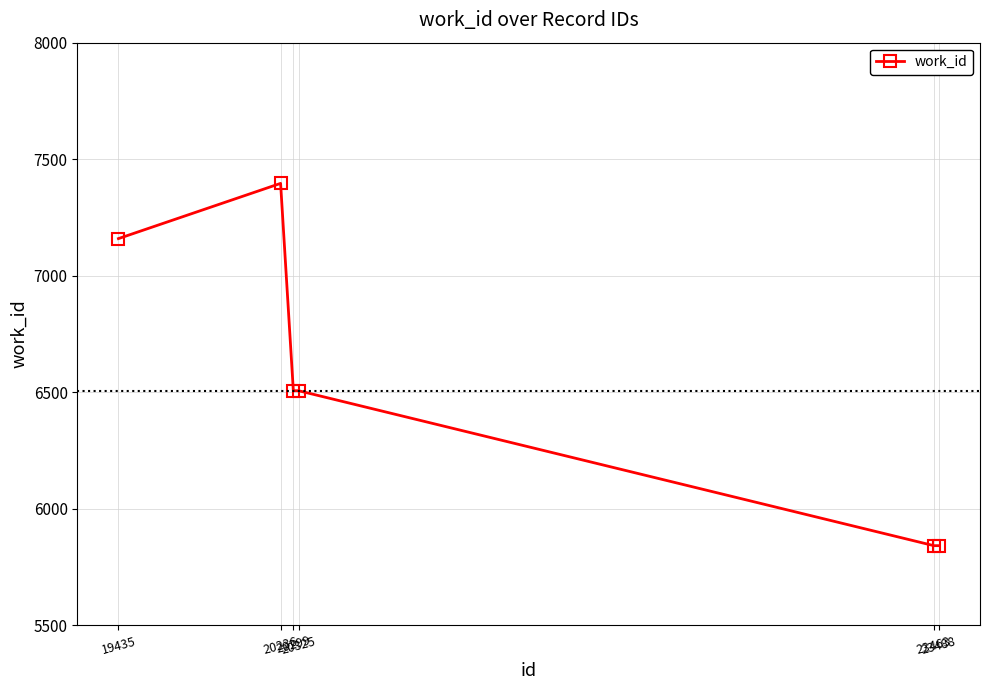

Reading right to left, transcribe all the data shown in this chart.

5841	5841	6506	6506	7396	7159